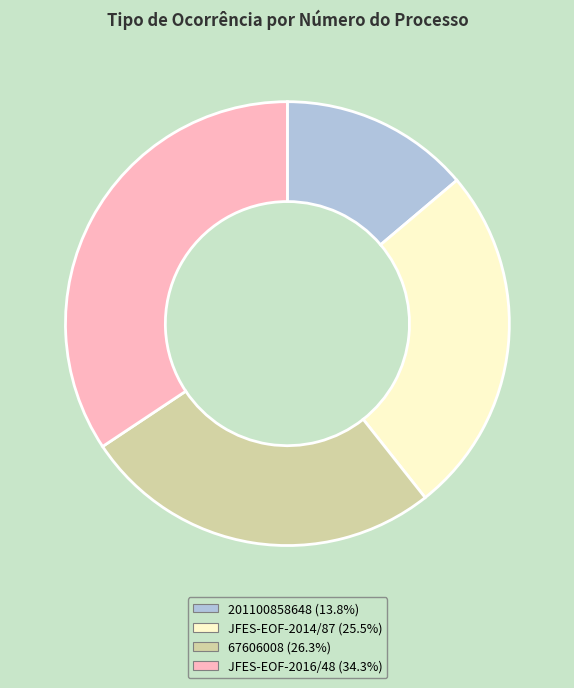

Which has a higher value, 67606008 or JFES-EOF-2014/87?

67606008